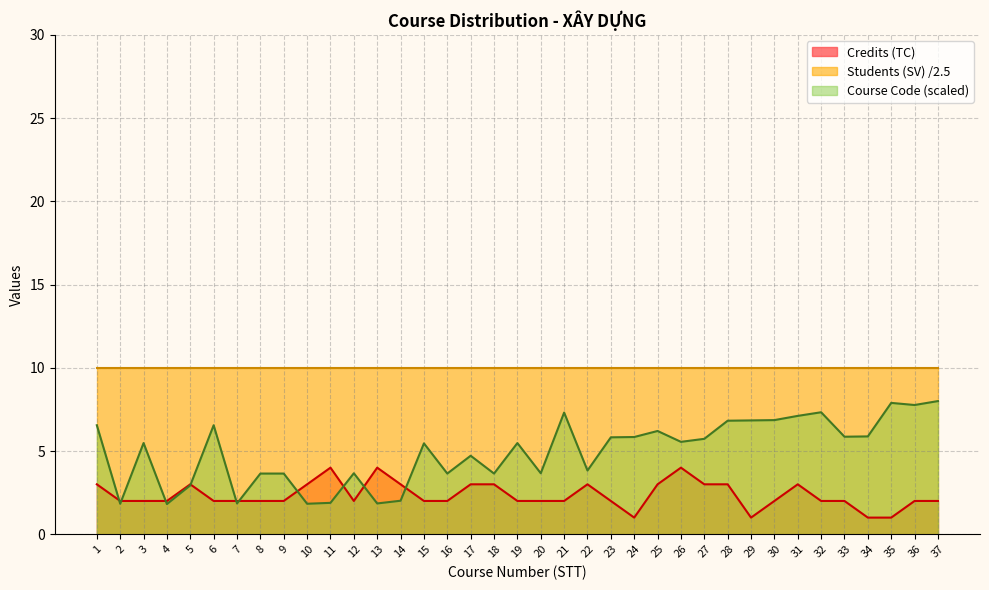

Where is Credits (TC) nearest to the value 2?

2